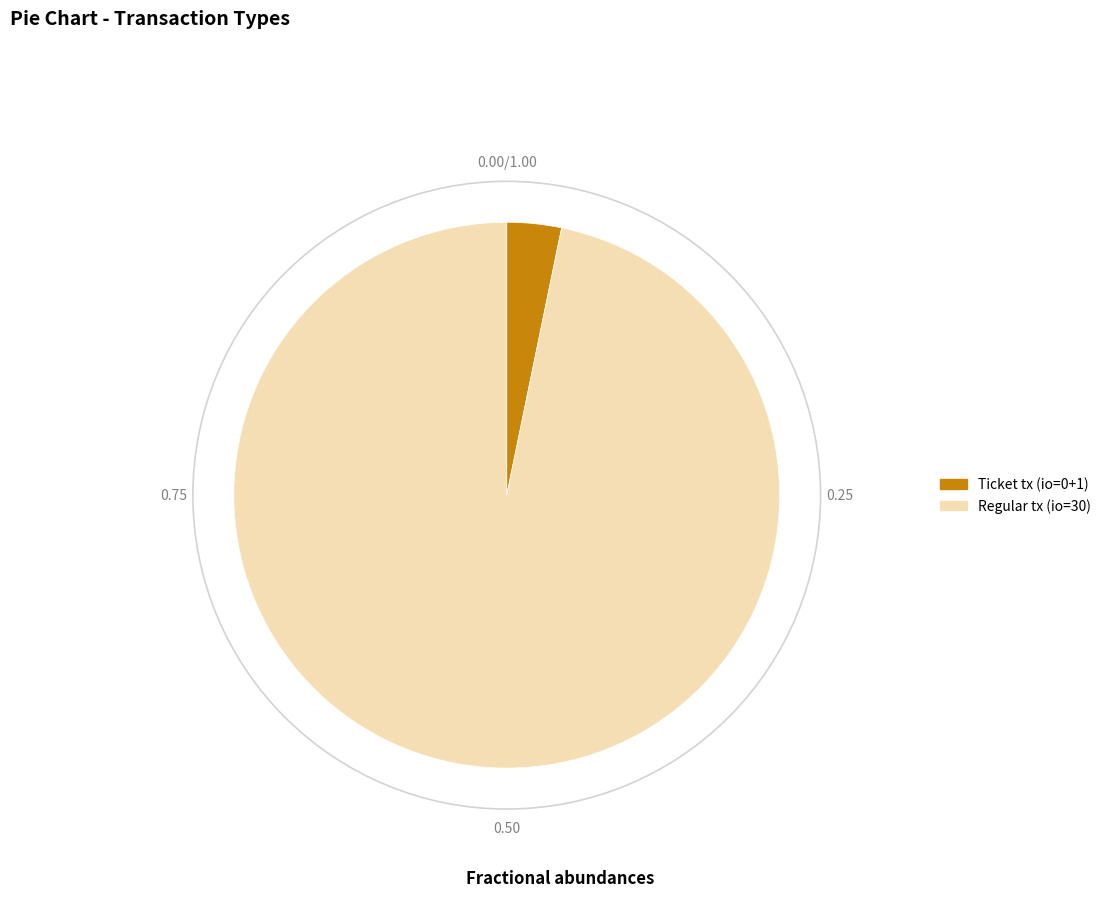

Between Regular tx (io=30) and Ticket tx (io=0+1), which is larger?

Regular tx (io=30)